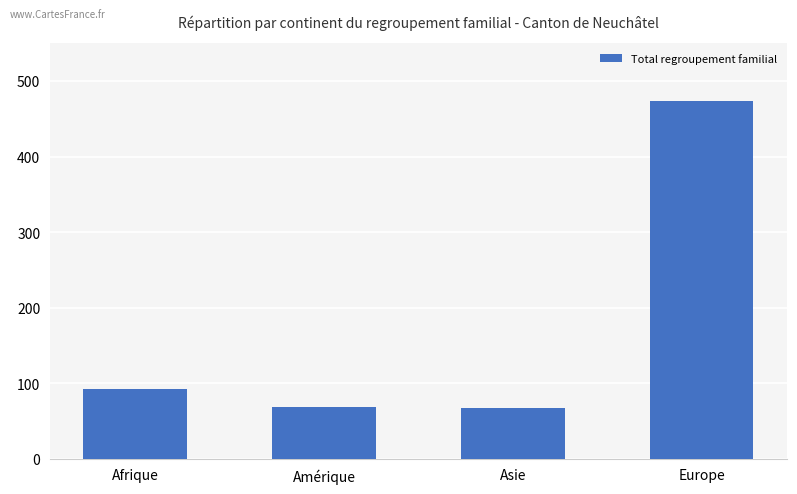

What is the difference between the maximum and minimum values?

407